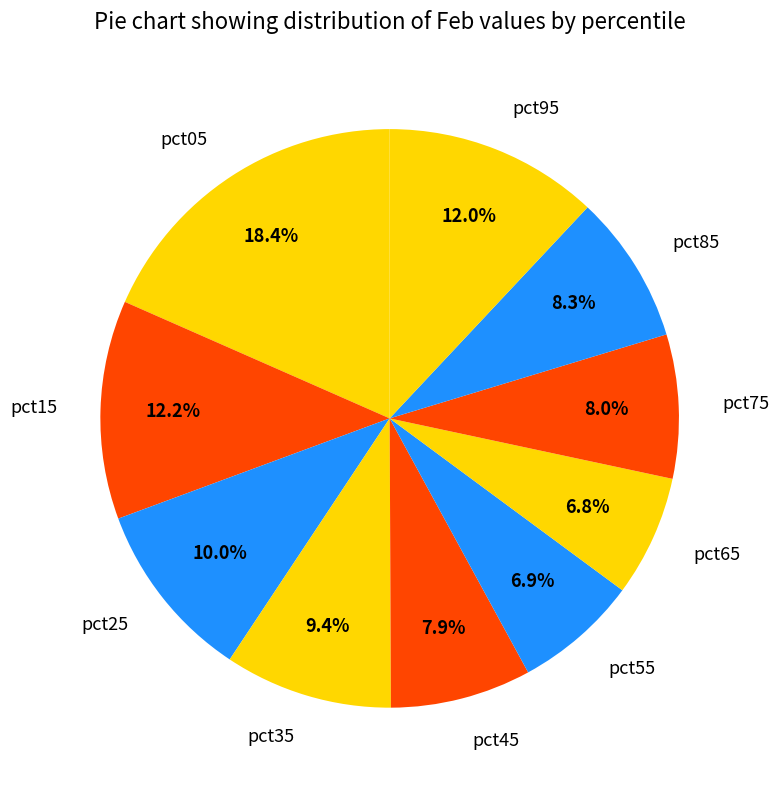

How many slices are in this pie chart?

10